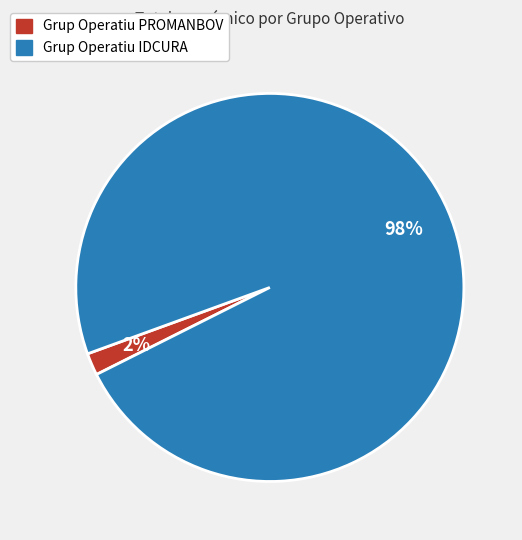

Between Grup Operatiu PROMANBOV and Grup Operatiu IDCURA, which is larger?

Grup Operatiu IDCURA